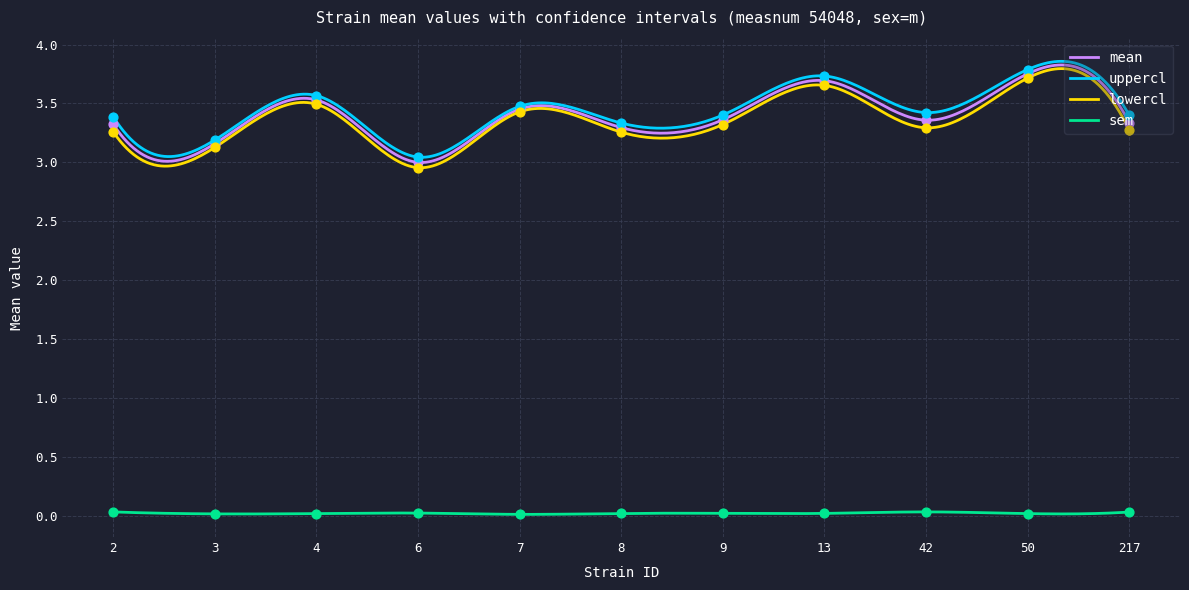

What are all the series names shown in the legend?

mean, uppercl, lowercl, sem